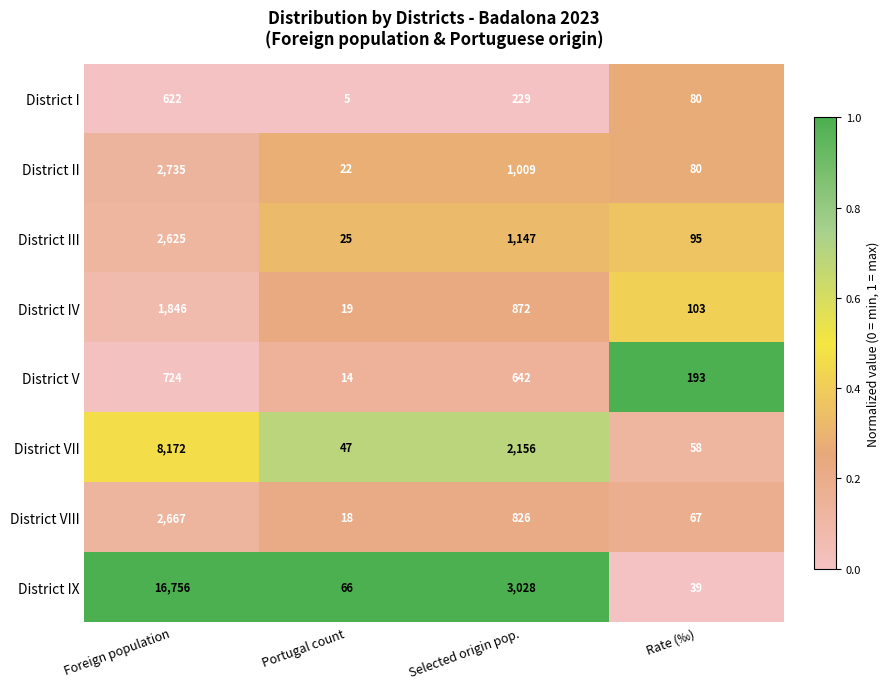

At which label is District IV closest to 932?

Selected origin pop.